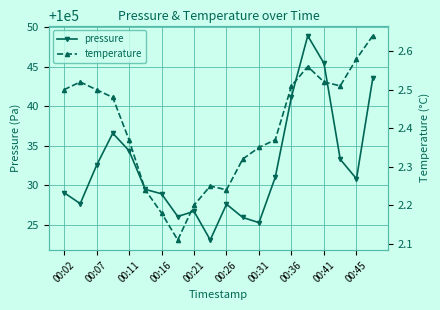

What is the minimum value for pressure?

100023.1